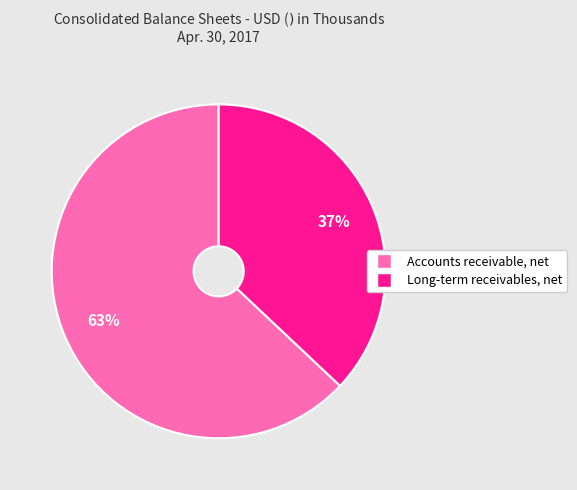

Between Long-term receivables, net and Accounts receivable, net, which is larger?

Accounts receivable, net